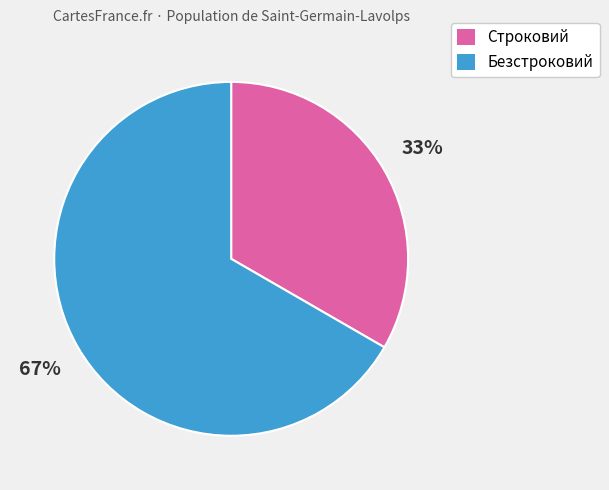

To the nearest percent, what is the combined percentage of Безстроковий and Строковий?

100%